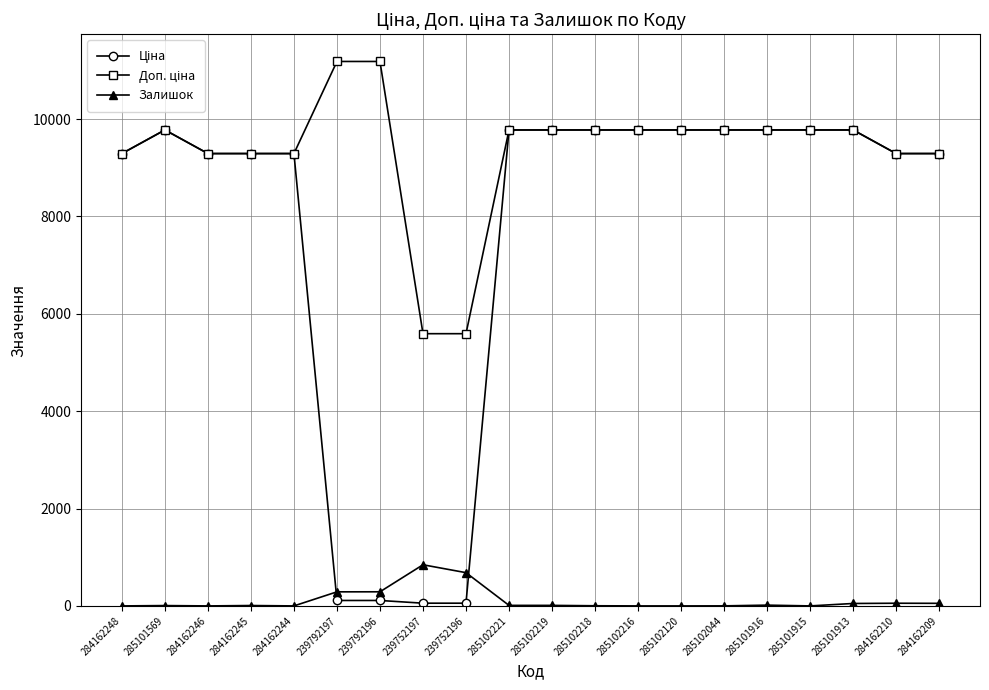

Is it true that Залишок equals 290.0 at 239792196?

True